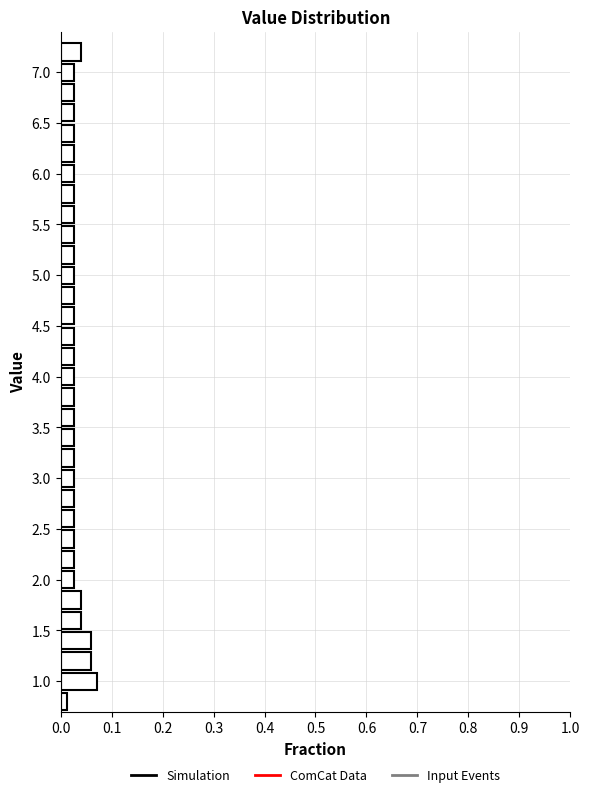

Reading bottom to top, transcribe this chart: for each bar, give the range it covers on the y-axis and its length. The values are not printed on the chart, so give them approximately, as read against the axis.

0.7 to 0.9: 0.01
0.9 to 1.1: 0.07
1.1 to 1.3: 0.06
1.3 to 1.5: 0.06
1.5 to 1.7: 0.04
1.7 to 1.9: 0.04
1.9 to 2.1: 0.03
2.1 to 2.3: 0.03
2.3 to 2.5: 0.03
2.5 to 2.7: 0.03
2.7 to 2.9: 0.03
2.9 to 3.1: 0.03
3.1 to 3.3: 0.03
3.3 to 3.5: 0.03
3.5 to 3.7: 0.03
3.7 to 3.9: 0.03
3.9 to 4.1: 0.03
4.1 to 4.3: 0.03
4.3 to 4.5: 0.03
4.5 to 4.7: 0.03
4.7 to 4.9: 0.03
4.9 to 5.1: 0.03
5.1 to 5.3: 0.03
5.3 to 5.5: 0.03
5.5 to 5.7: 0.03
5.7 to 5.9: 0.03
5.9 to 6.1: 0.03
6.1 to 6.3: 0.03
6.3 to 6.5: 0.03
6.5 to 6.7: 0.03
6.7 to 6.9: 0.03
6.9 to 7.1: 0.03
7.1 to 7.3: 0.04